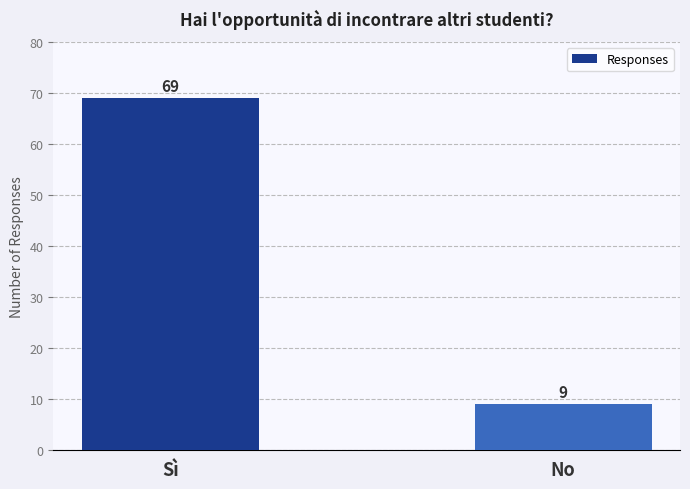

What value does the data have at Sì, to the nearest 5?

70